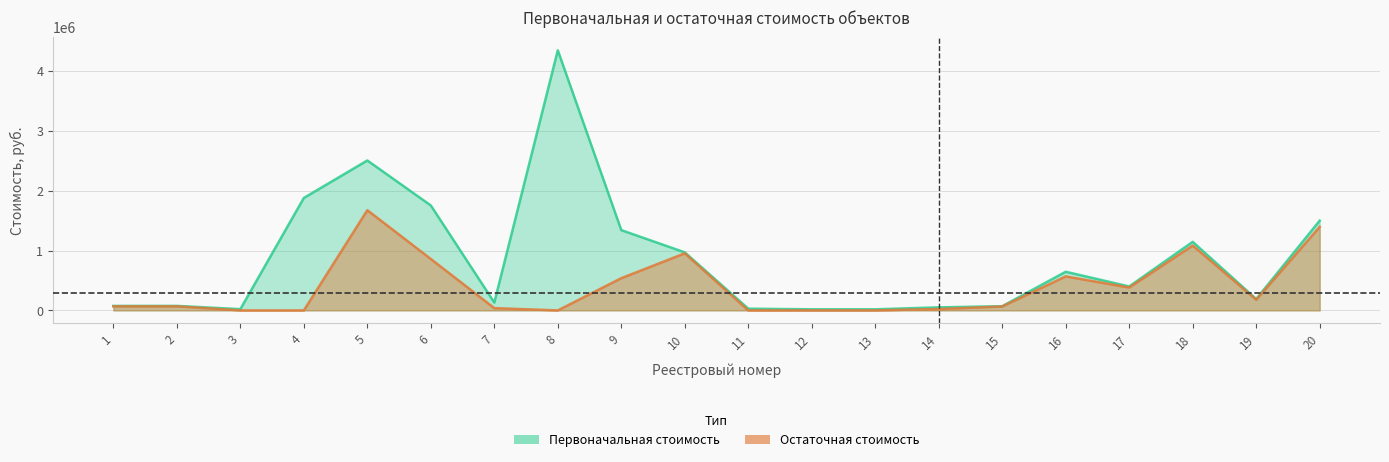

Is it true that Остаточная стоимость equals 568292.3 at 16?

True